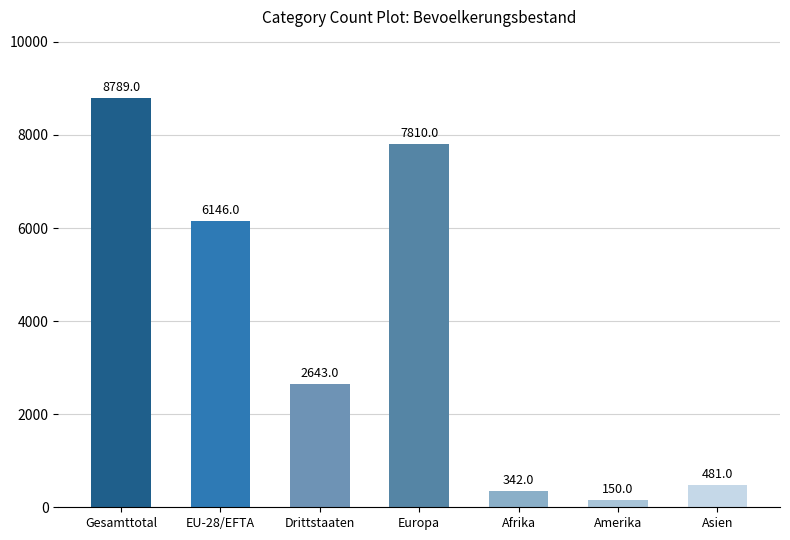

Reading left to right, list all the values displayed in this chart.

Gesamttotal=8789	EU-28/EFTA=6146	Drittstaaten=2643	Europa=7810	Afrika=342	Amerika=150	Asien=481